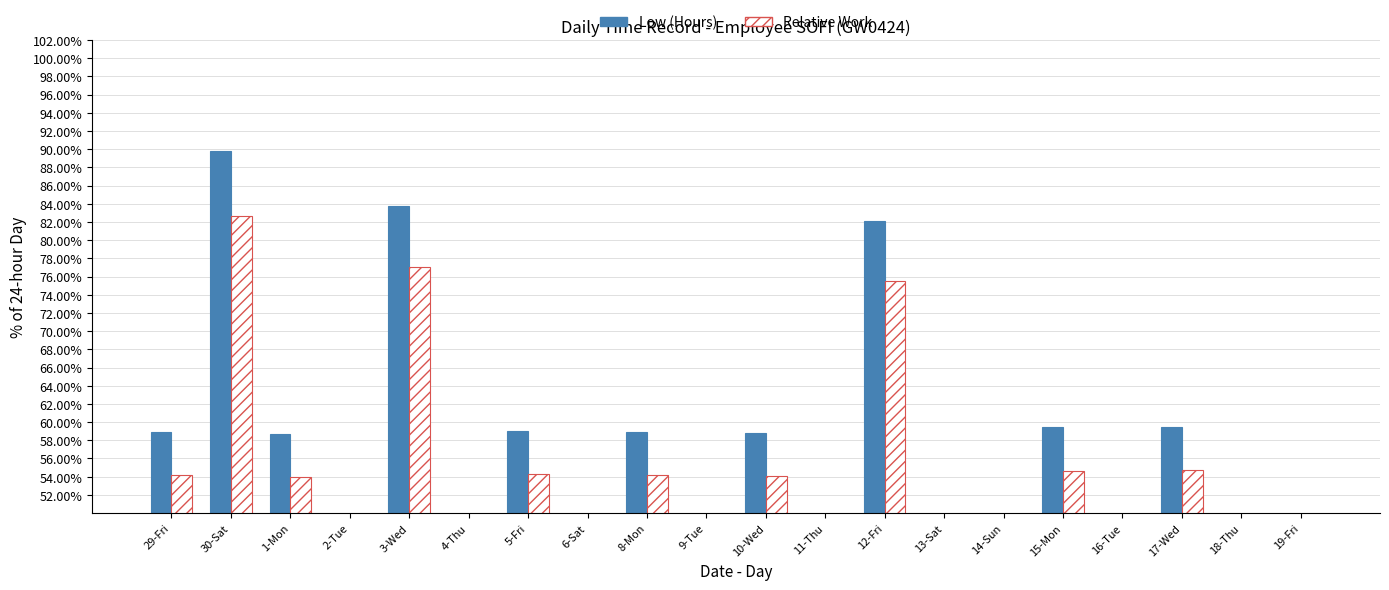

Reading left to right, list all the values displayed in this chart.

Low (Hours): 29-Fri=58.9	30-Sat=89.8	1-Mon=58.7	2-Tue=47.3	3-Wed=83.8	4-Thu=46.7	5-Fri=59.0	6-Sat=46.2	8-Mon=58.9	9-Tue=46.0	10-Wed=58.8	11-Thu=46.6	12-Fri=82.1	13-Sat=45.8	14-Sun=38.6	15-Mon=59.4	16-Tue=46.5	17-Wed=59.5	18-Thu=46.1	19-Fri=46.5
Relative Work: 29-Fri=54.2	30-Sat=82.6	1-Mon=54.0	2-Tue=43.5	3-Wed=77.0	4-Thu=42.9	5-Fri=54.3	6-Sat=42.5	8-Mon=54.2	9-Tue=42.4	10-Wed=54.1	11-Thu=42.9	12-Fri=75.6	13-Sat=42.1	14-Sun=35.5	15-Mon=54.7	16-Tue=42.8	17-Wed=54.7	18-Thu=42.4	19-Fri=42.8